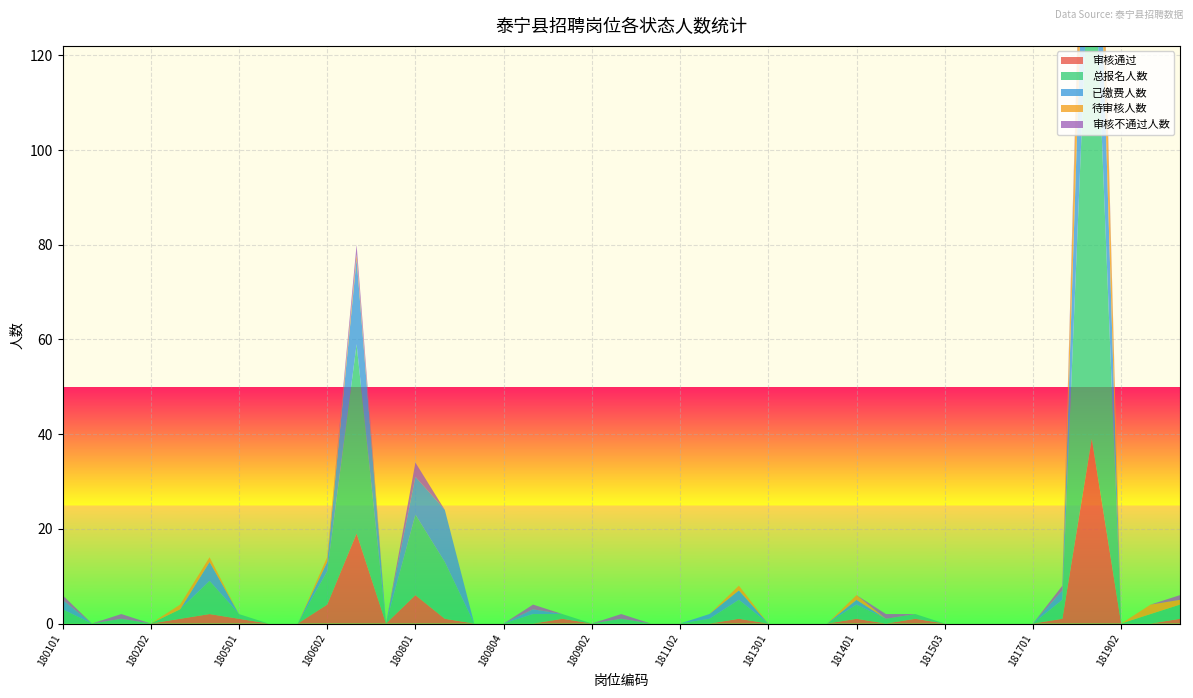

Reading left to right, list all the values displayed in this chart.

审核通过: 0	0	0	0	1	2	1	0	0	4	19	0	6	1	0	0	0	1	0	0	0	0	0	1	0	0	0	1	0	1	0	0	0	0	1	39	0	0	1
总报名人数: 3	0	1	0	2	7	1	0	0	7	40	0	17	12	0	0	2	1	0	1	0	0	1	4	0	0	0	3	1	1	0	0	0	0	4	117	0	2	3
已缴费人数: 2	0	0	0	0	4	0	0	0	2	18	0	8	11	0	0	1	0	0	0	0	0	1	2	0	0	0	1	0	0	0	0	0	0	2	44	0	0	0
待审核人数: 0	0	0	0	1	1	0	0	0	1	1	0	0	0	0	0	0	0	0	0	0	0	0	1	0	0	0	1	0	0	0	0	0	0	0	31	0	2	1
审核不通过人数: 1	0	1	0	0	0	0	0	0	0	2	0	3	0	0	0	1	0	0	1	0	0	0	0	0	0	0	0	1	0	0	0	0	0	1	3	0	0	1